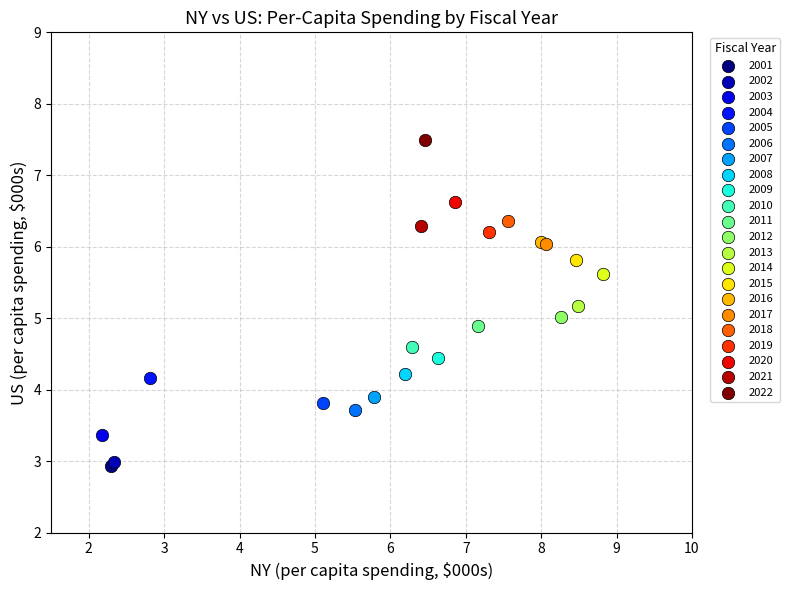

Which series contains the highest Y value?

2022